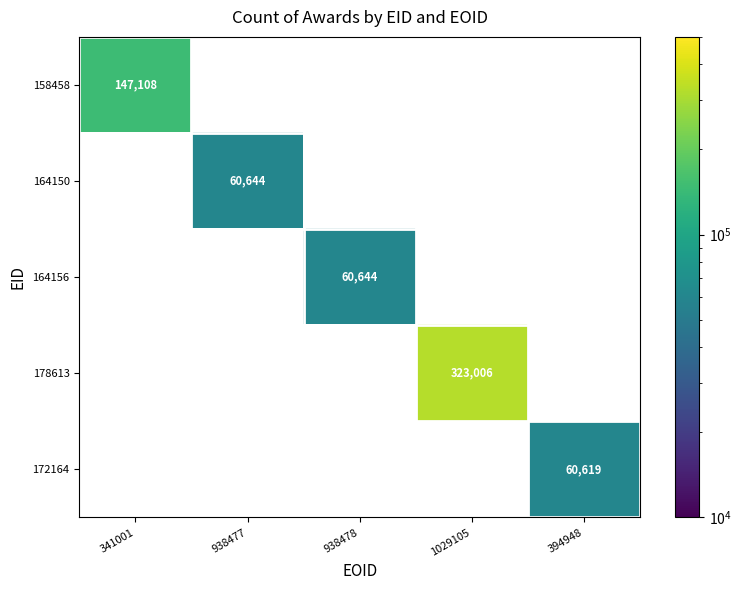

The 172164 series shows 33422 at 394948. True or false?

False